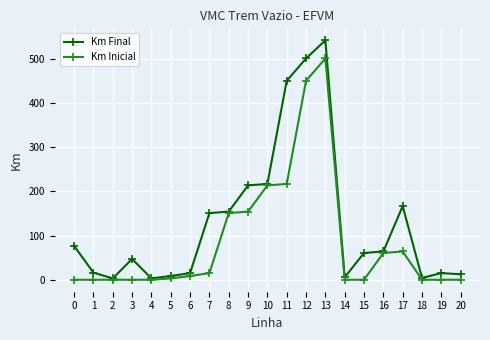

What is the value of the Km Final point at the 7th from the left?

15.0